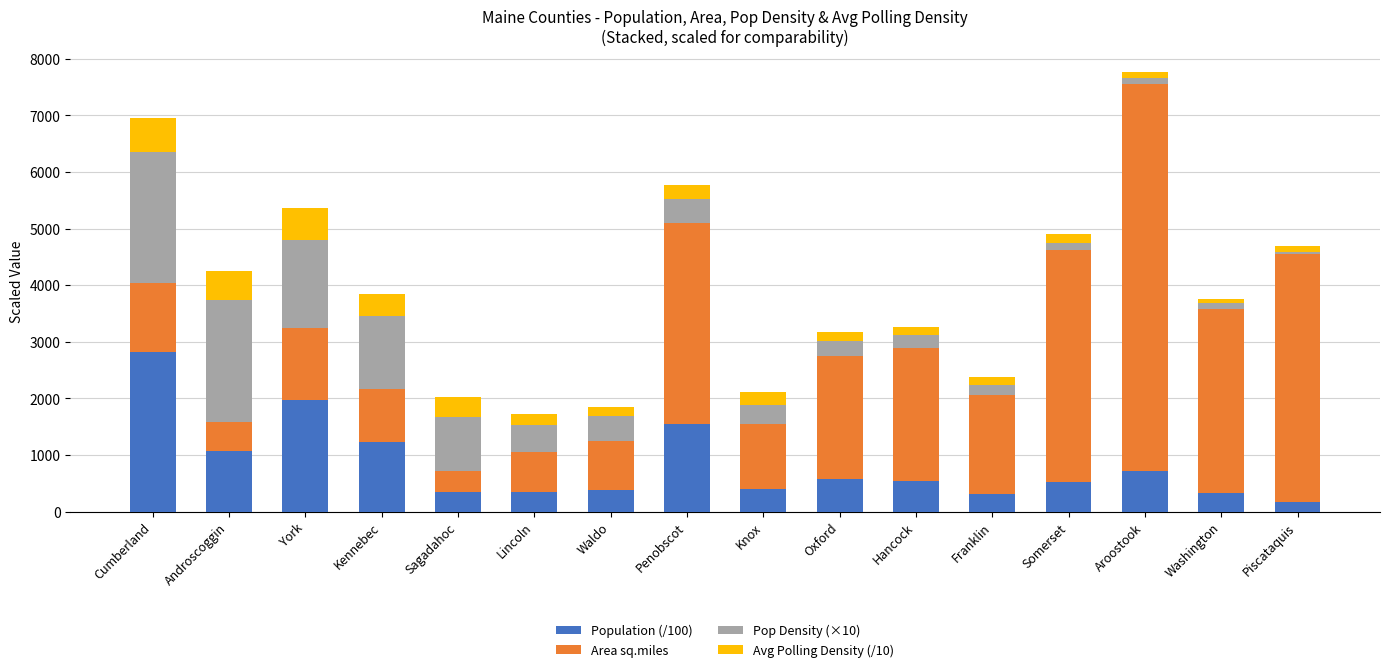

At which category is the sum across all series the highest?

Aroostook